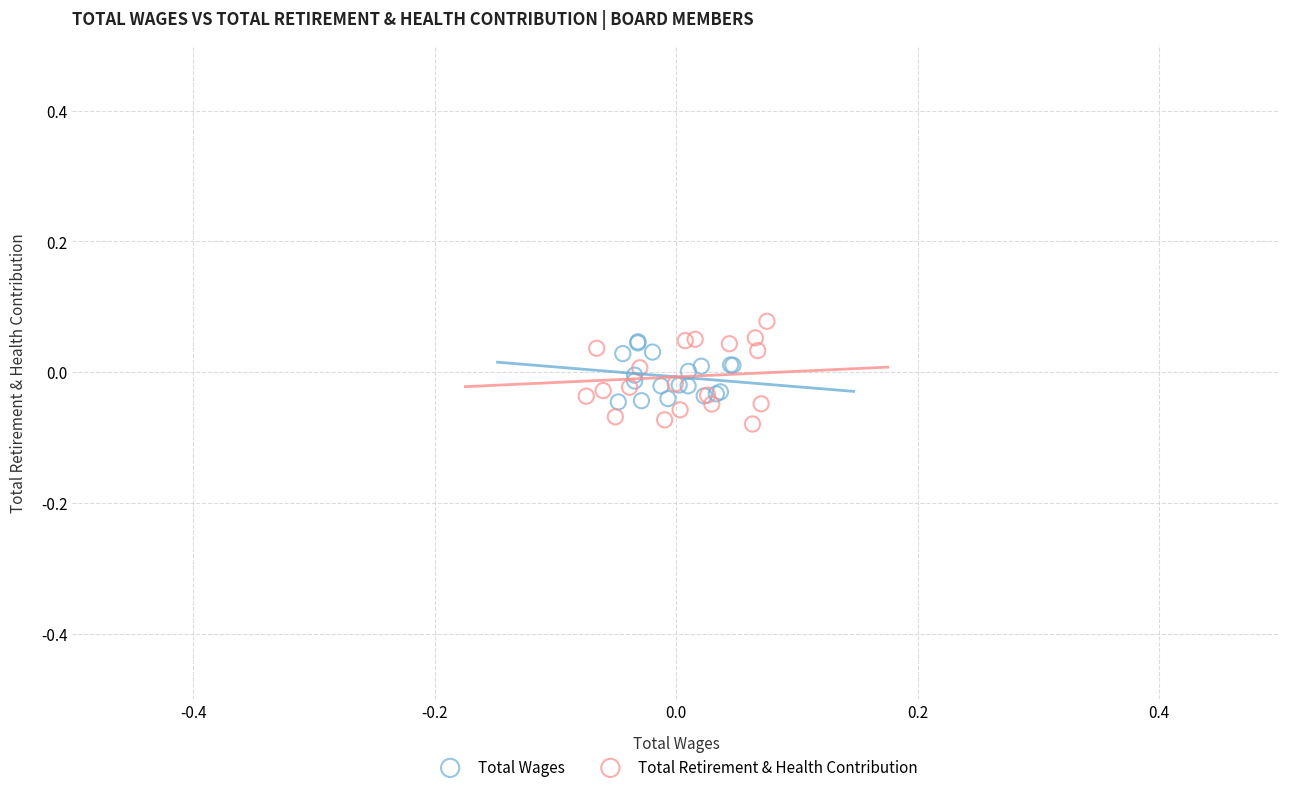

What are all the series names shown in the legend?

Total Wages, Total Retirement & Health Contribution